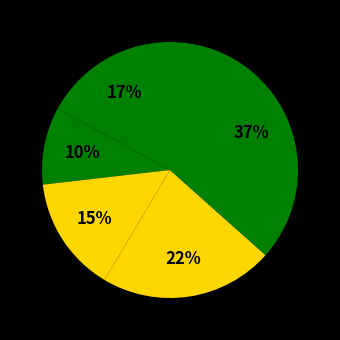

How many segments does this pie chart have?

5